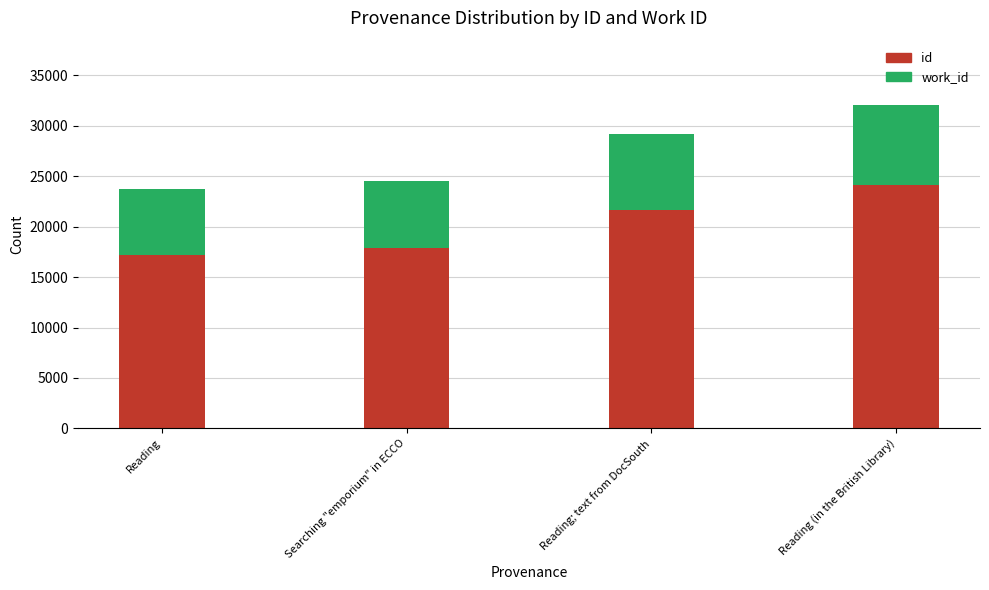

What is the difference between the maximum and minimum values in the id series?

6874